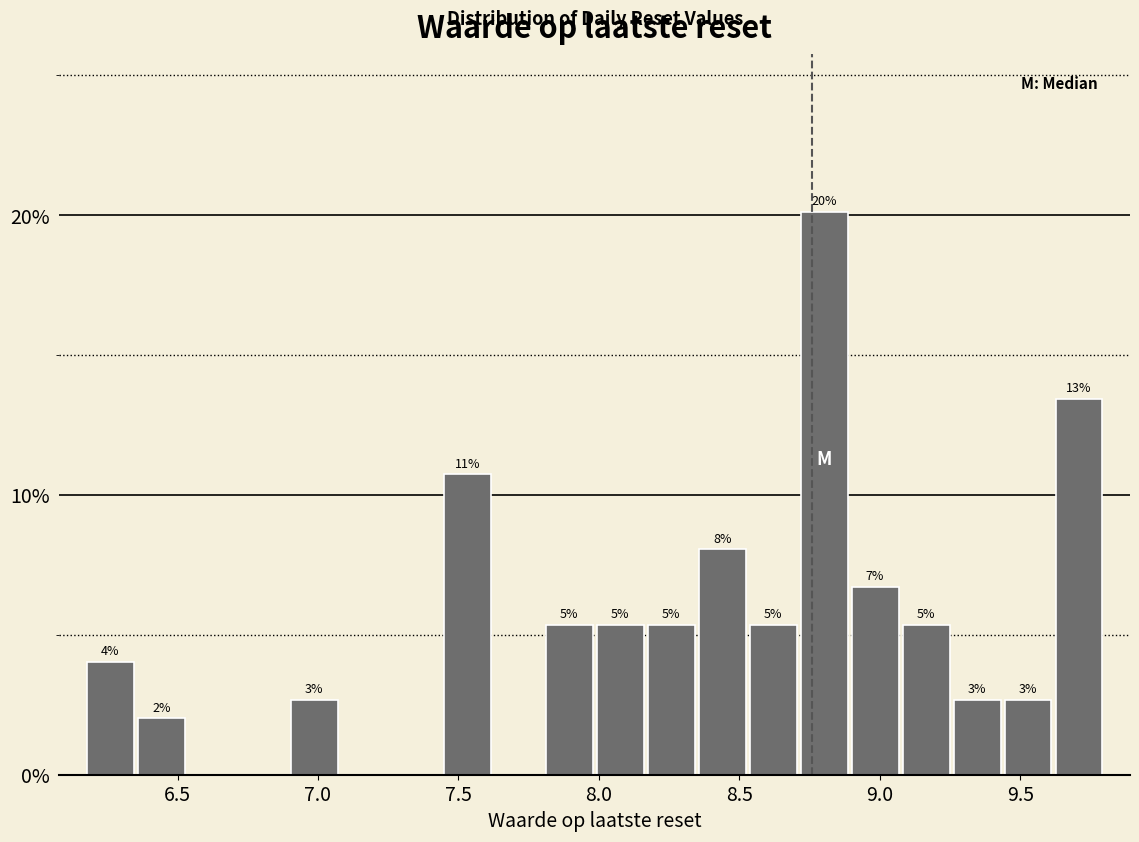

Read against the x-axis, roughly where is the centre of the tallest bar?

8.80